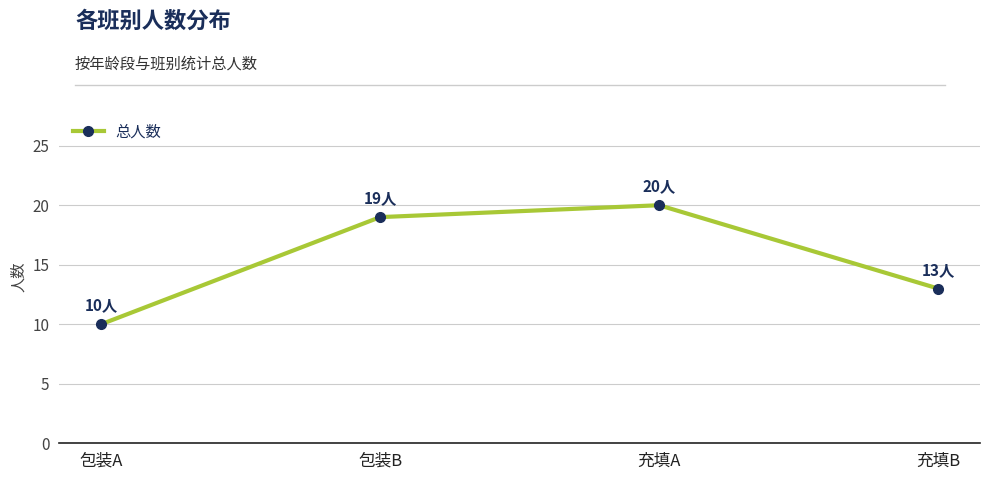

Is it true that the value at 包装A is 16?

False